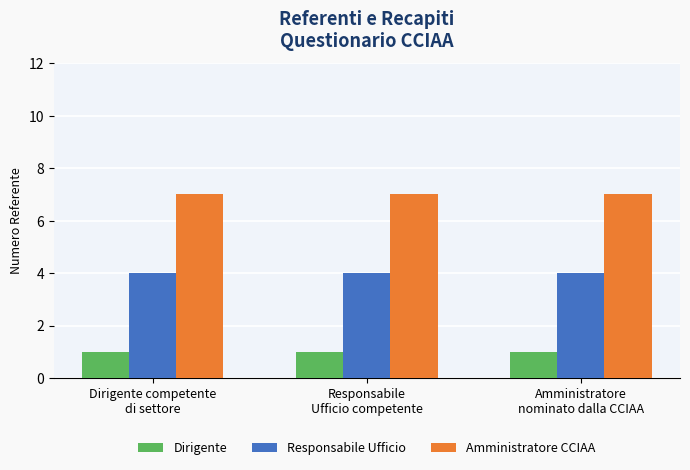

At how many categories does at least one series exceed 1?

3